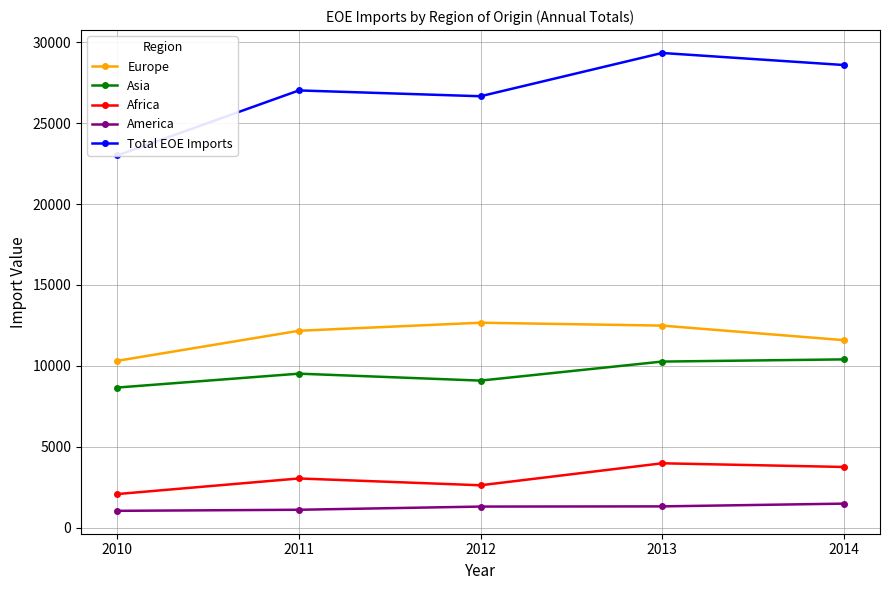

What is the value of the Africa point at the 4th from the left?

3974